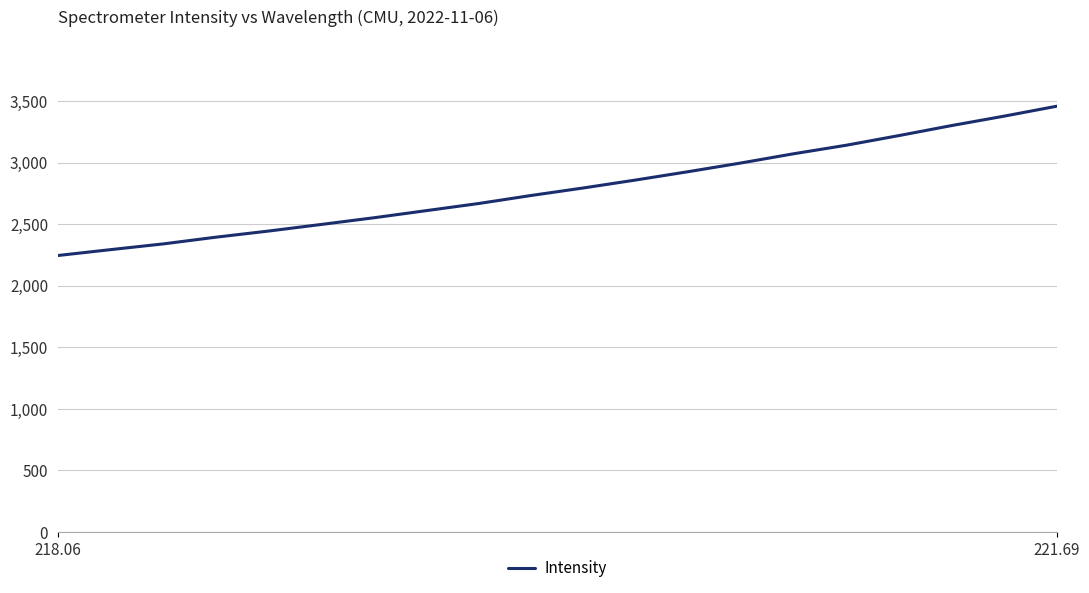

What is the maximum value shown in the chart?

3457.4